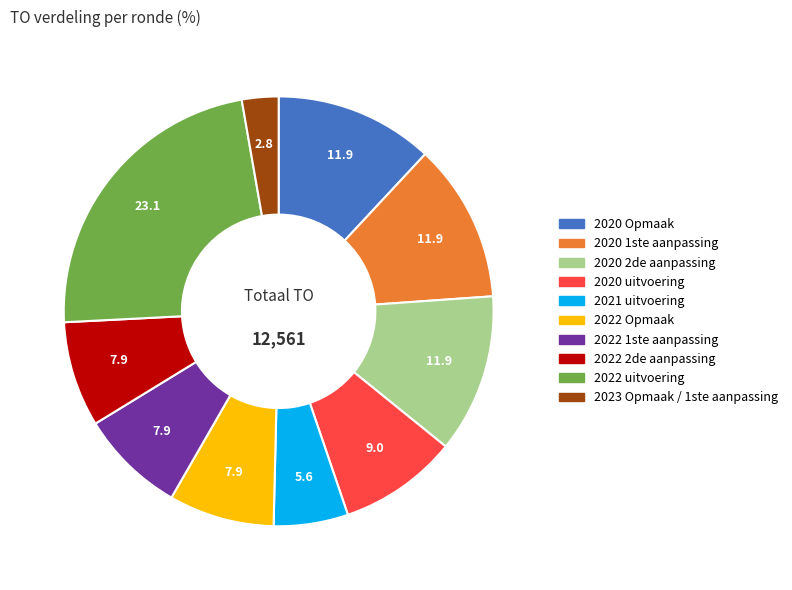

Does 2022 Opmaak represent more than half of the total?

No